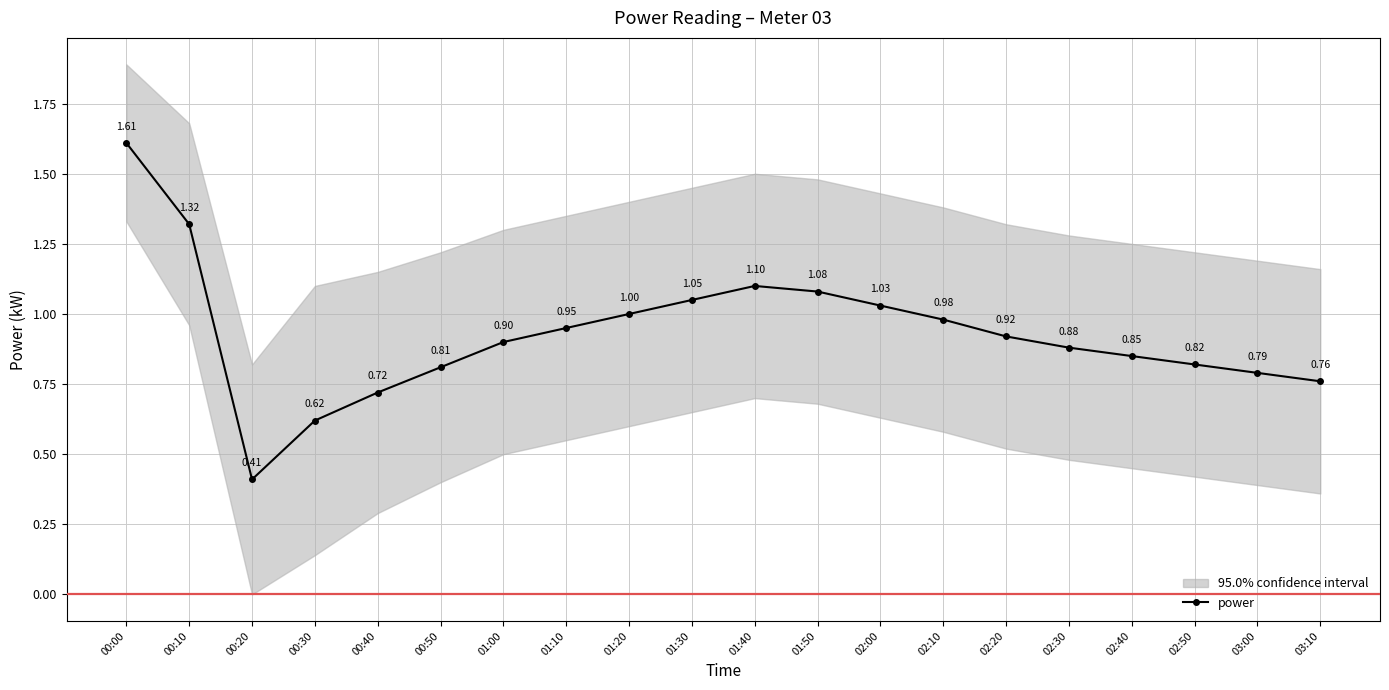

What is the difference between the second highest and second lowest values?

0.7